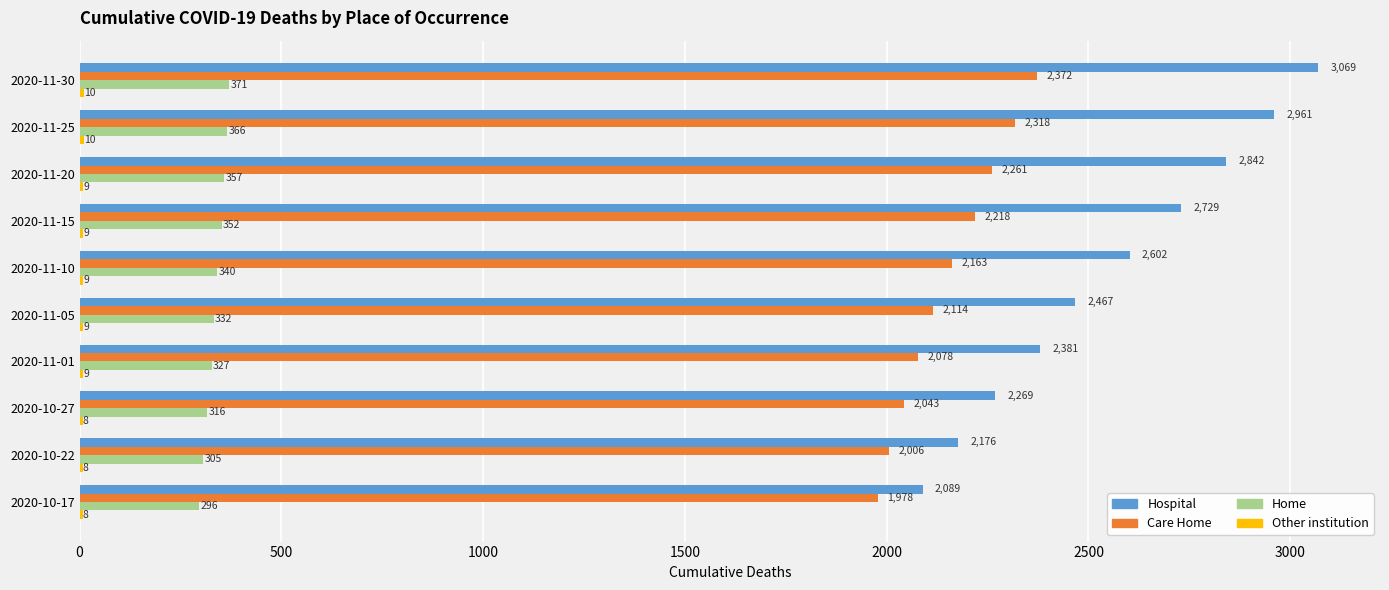

What value does the Care Home series have at 2020-11-15?

2218